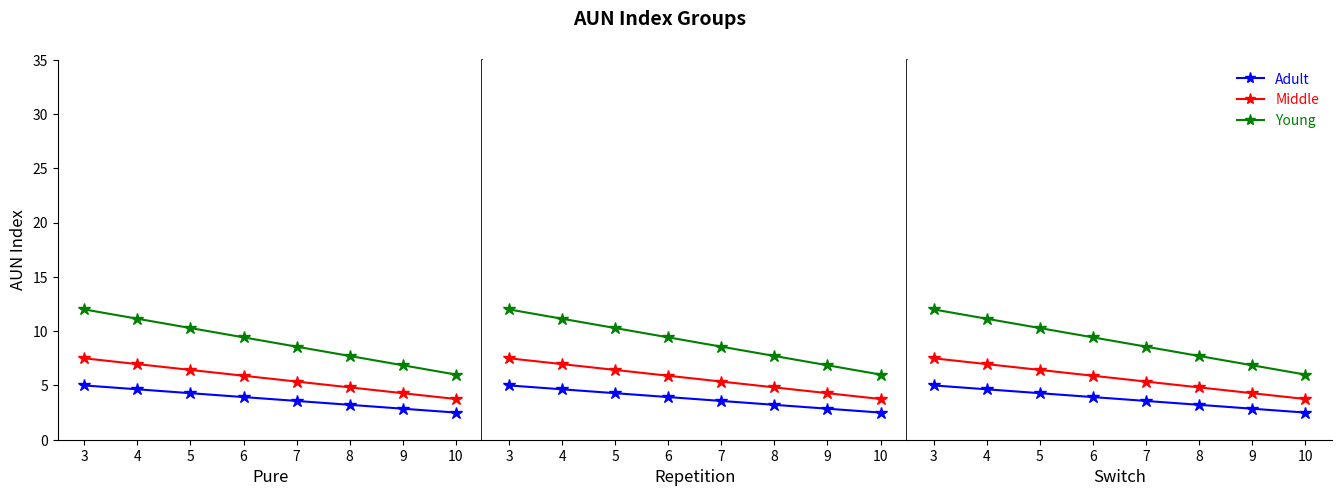

True or false: AUN17_to_AUN24 and AUN9_to_AUN16 cross at least once.

False